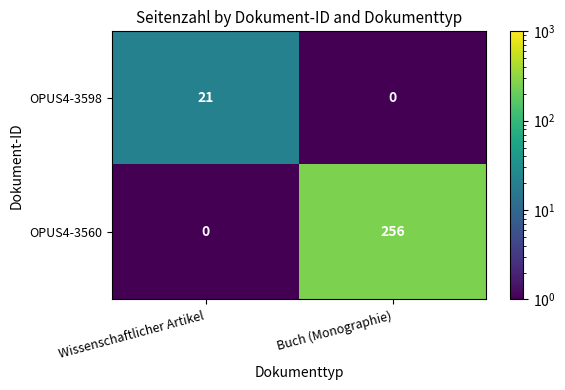

What is the difference between the maximum and minimum values in the OPUS4-3598 series?

21